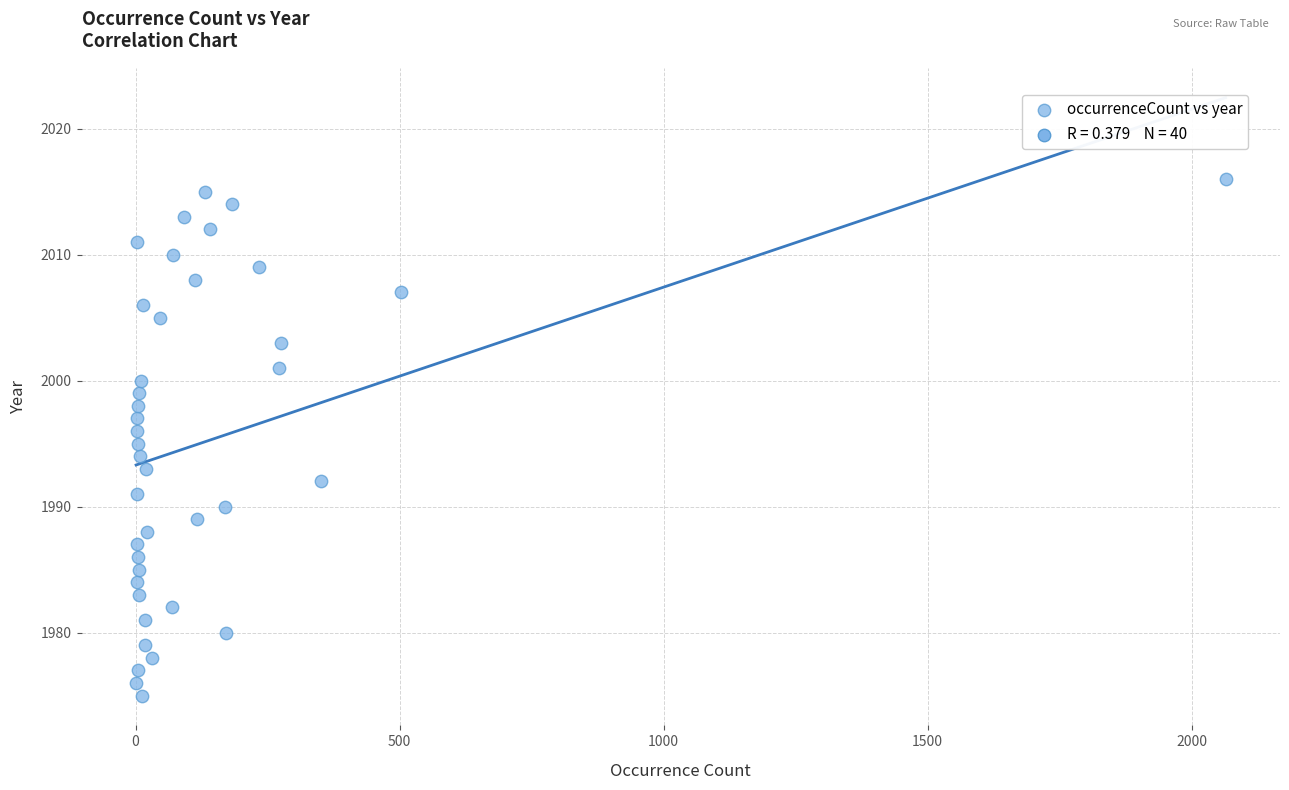

What is the range of Y values (max minus min)?

41